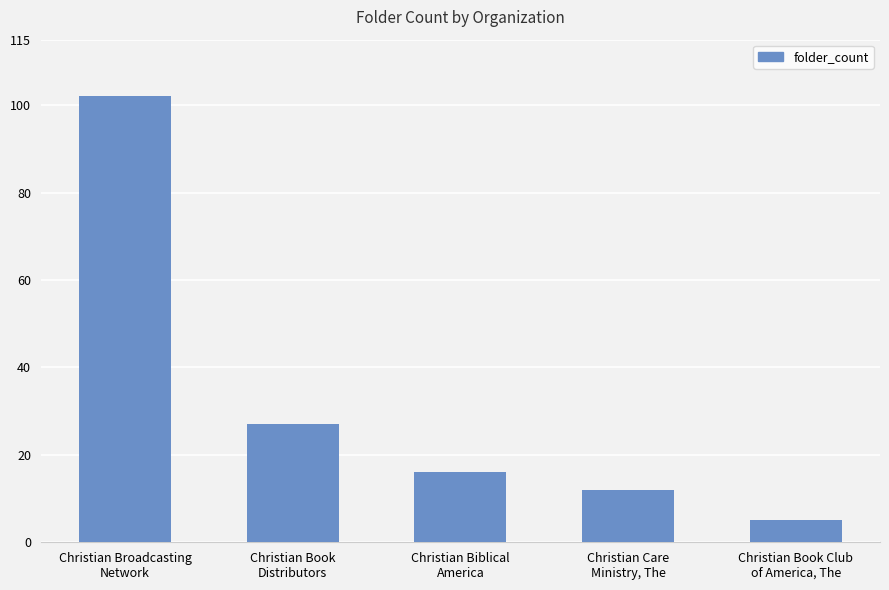

Rank the categories by value from lowest to highest.

Christian Book Club
of America, The, Christian Care
Ministry, The, Christian Biblical
America, Christian Book
Distributors, Christian Broadcasting
Network